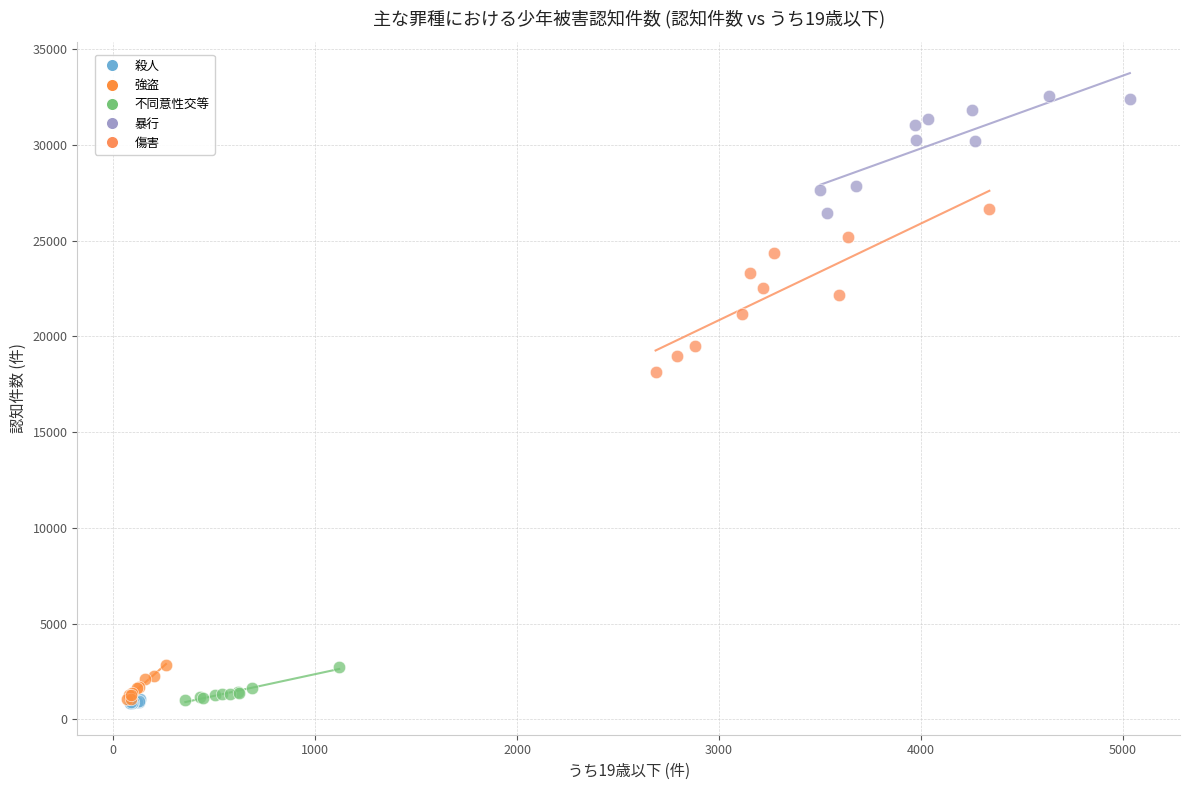

Which series has the widest spread of Y values?

傷害